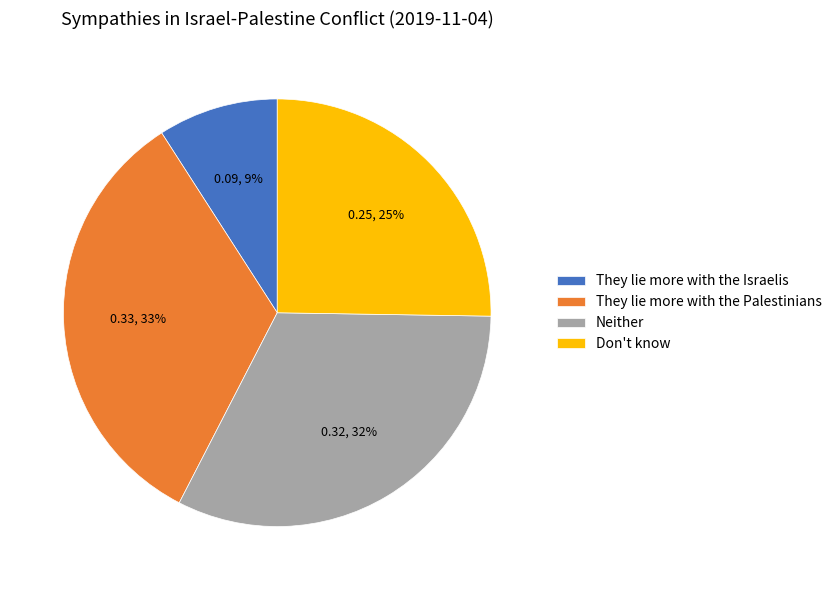

The They lie more with the Palestinians slice represents 43% of the pie. True or false?

False